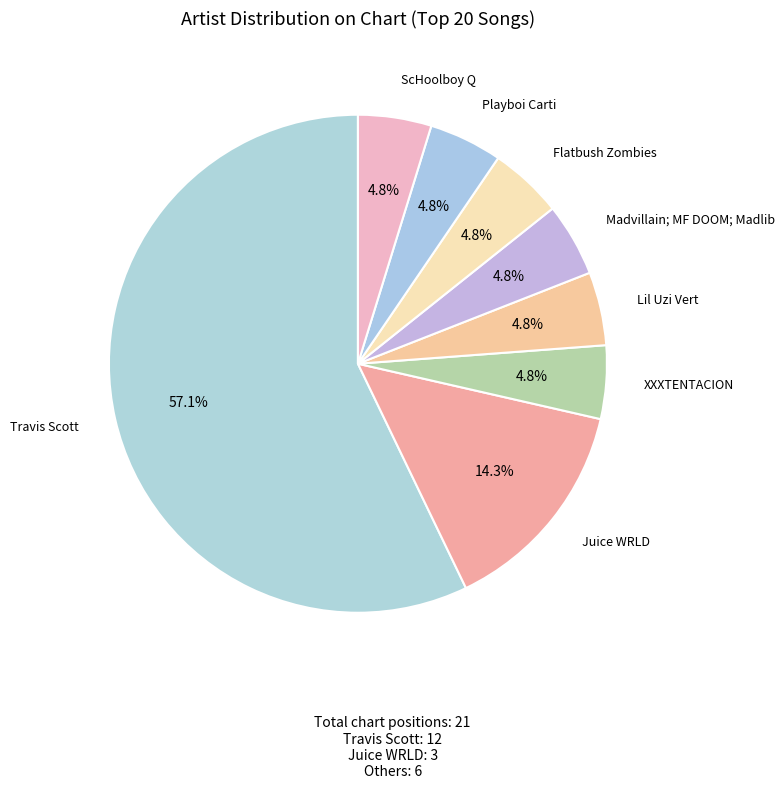

Which category has the biggest portion of the pie?

Travis Scott